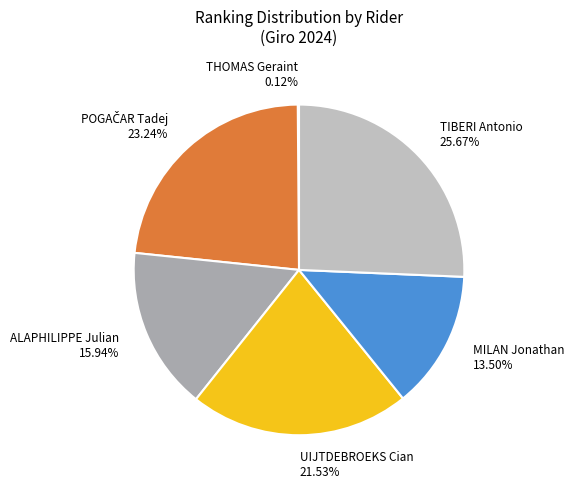

Is the sum of TIBERI Antonio and UIJTDEBROEKS Cian greater than half?

No